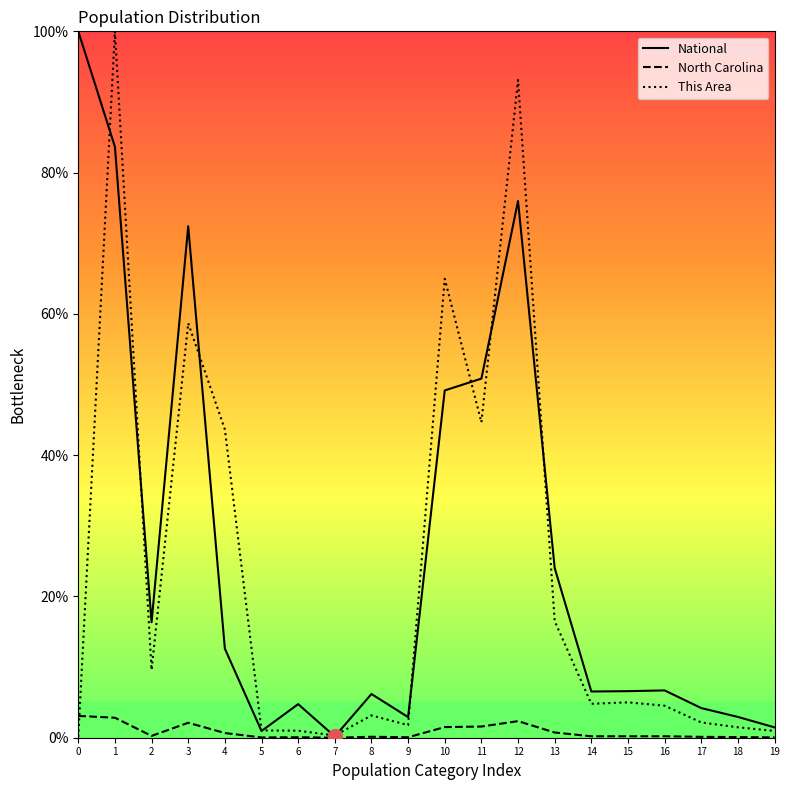

Is it true that National equals 8.8 at 4?

False